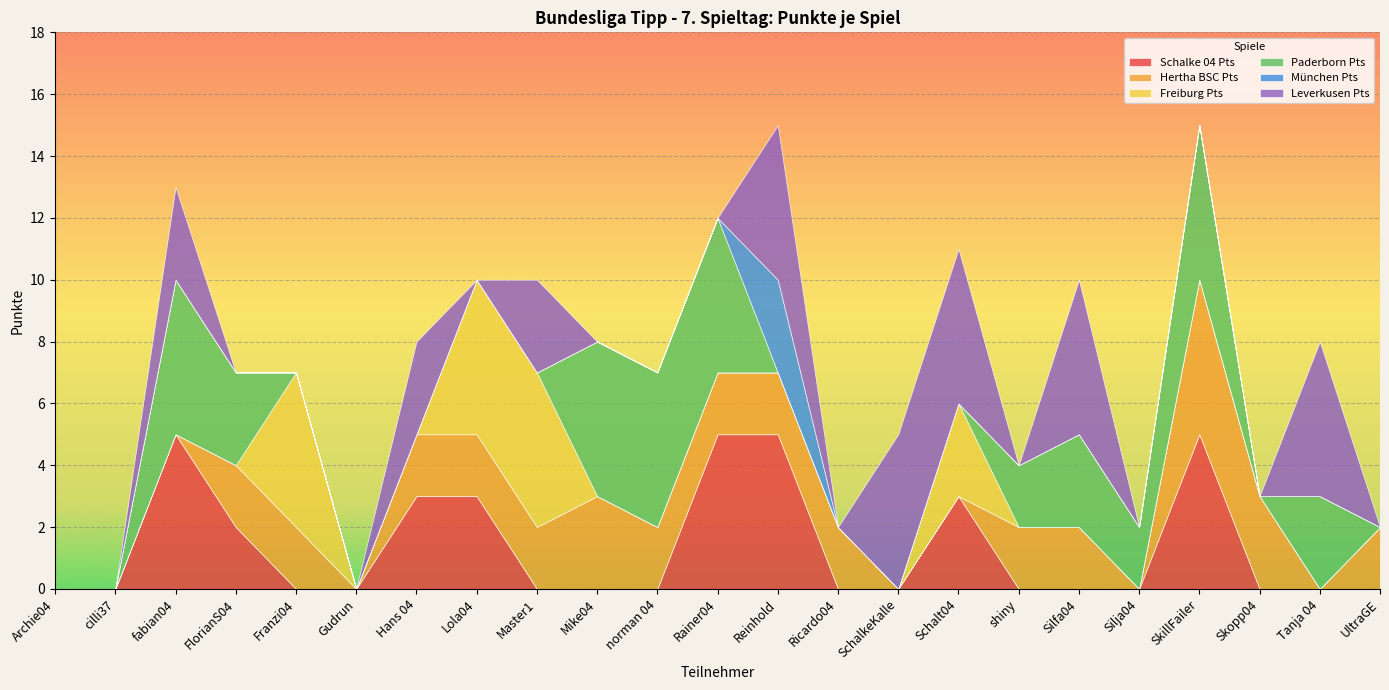

How many positive values does the Freiburg Pts series have?

4